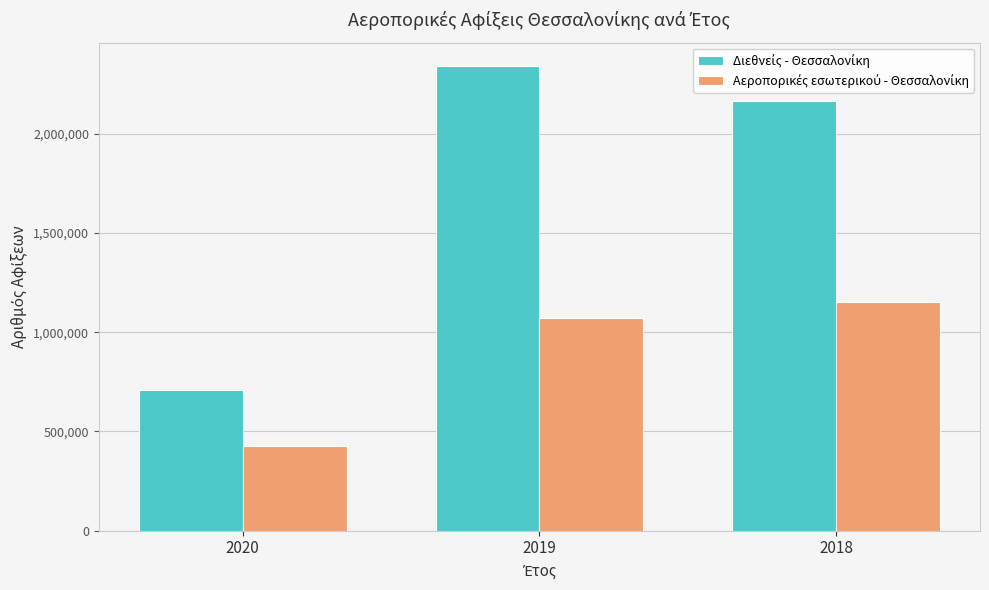

What is the greatest value displayed?

2341743